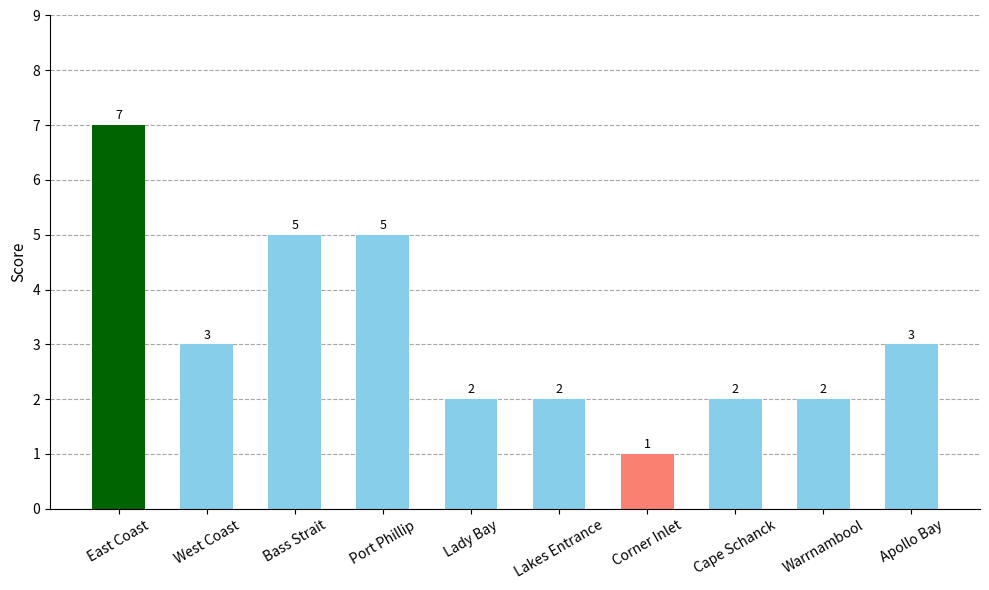

Is it true that the value at Apollo Bay is 5?

False